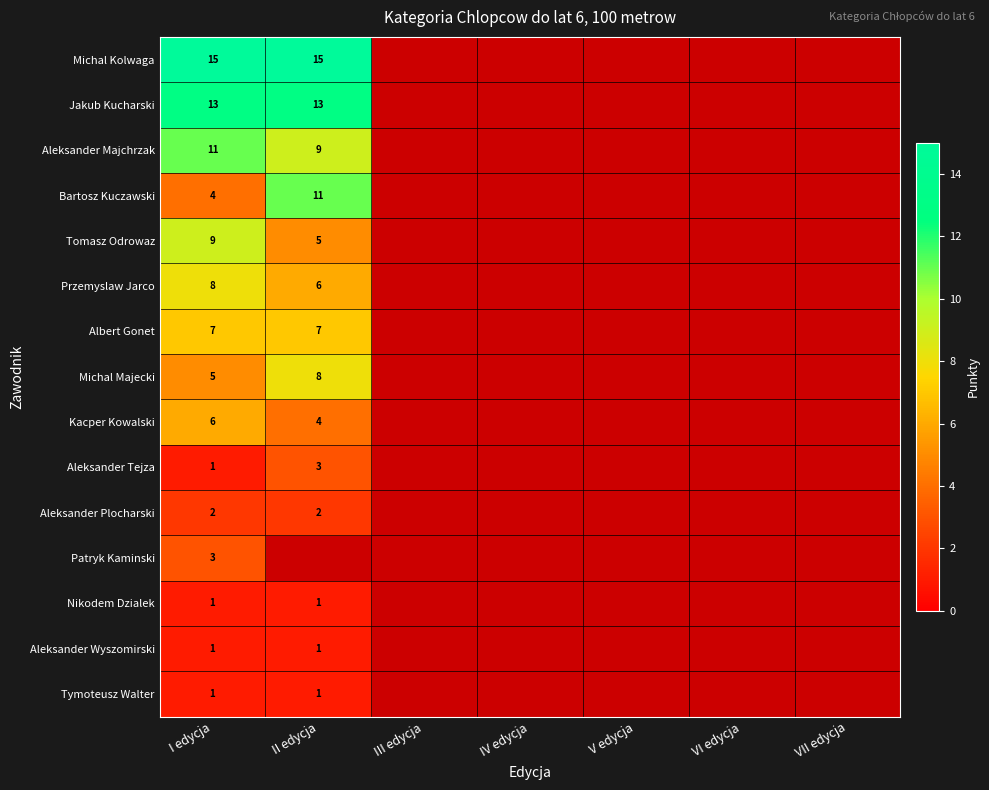

The Bartosz Kuczawski series shows 6 at II edycja. True or false?

False